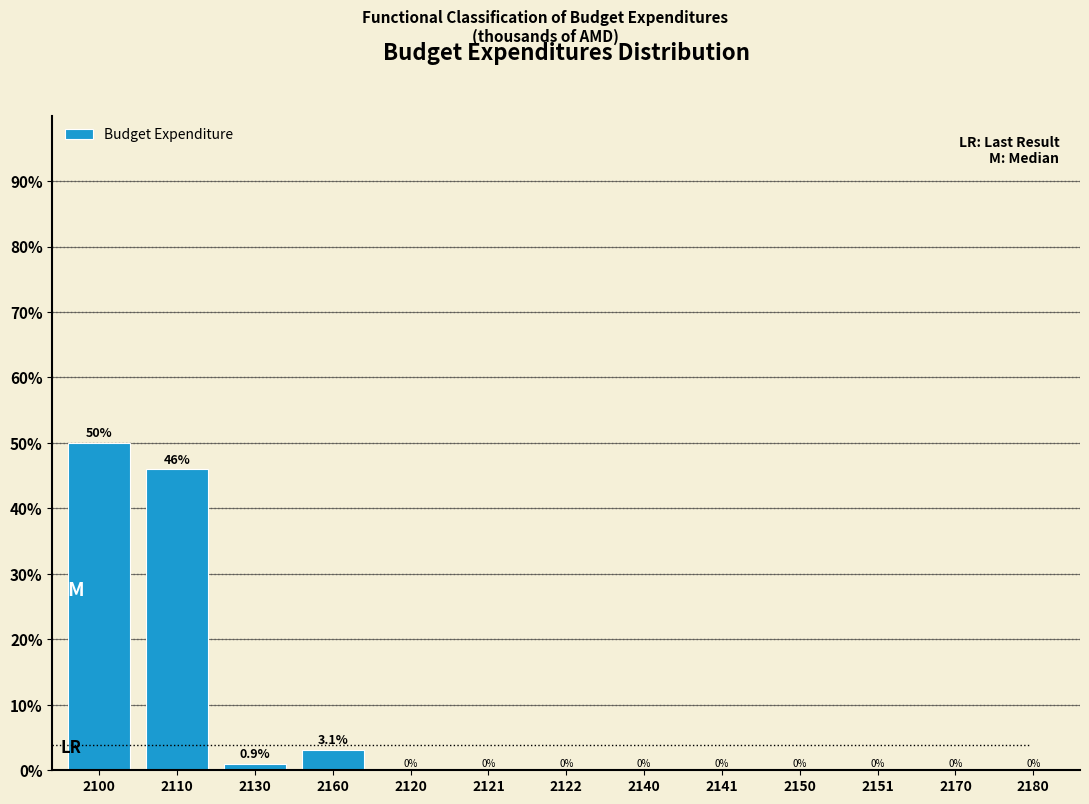

Reading right to left, what are all the values shown in this chart?

2180=0.0	2170=0.0	2151=0.0	2150=0.0	2141=0.0	2140=0.0	2122=0.0	2121=0.0	2120=0.0	2160=3.1	2130=0.9	2110=46.0	2100=50.0